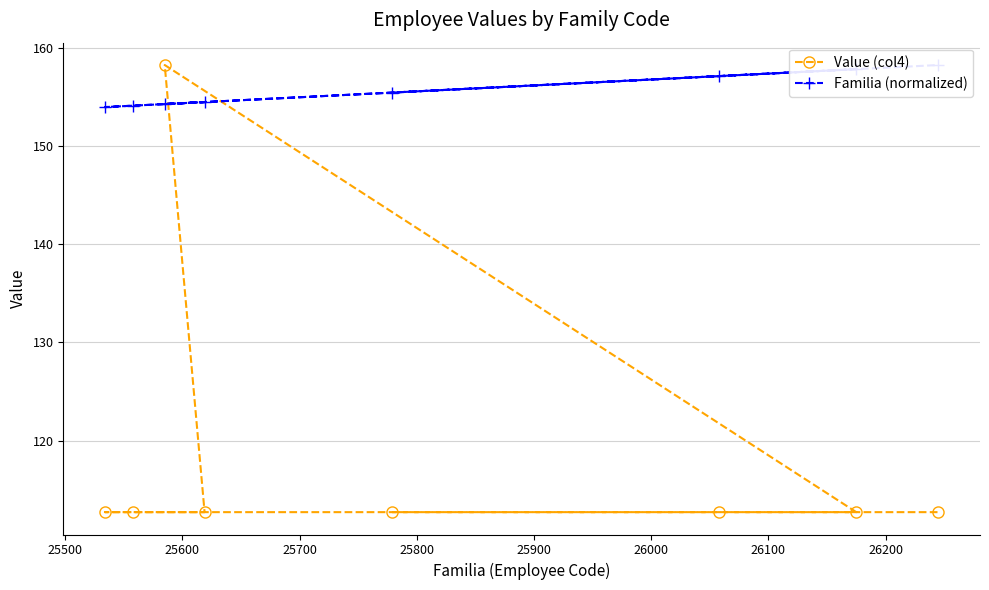

What is the lowest value of the Value (col4) series?

112.7